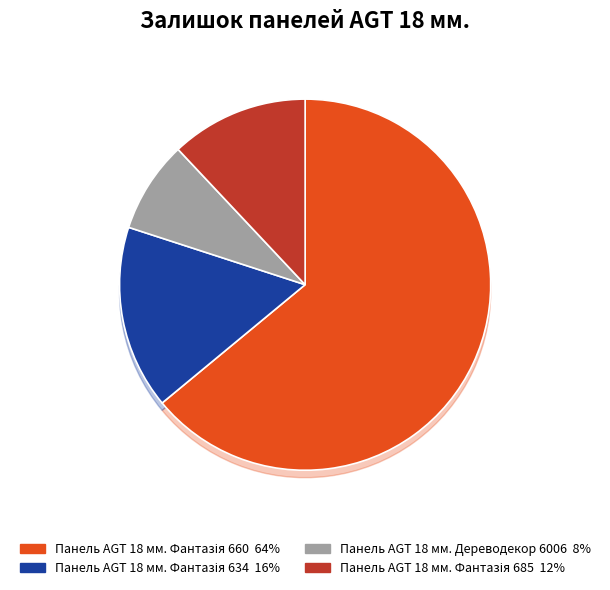

What percentage is the Панель AGT 18 мм. Фантазія 660 slice, to the nearest percent?

64%